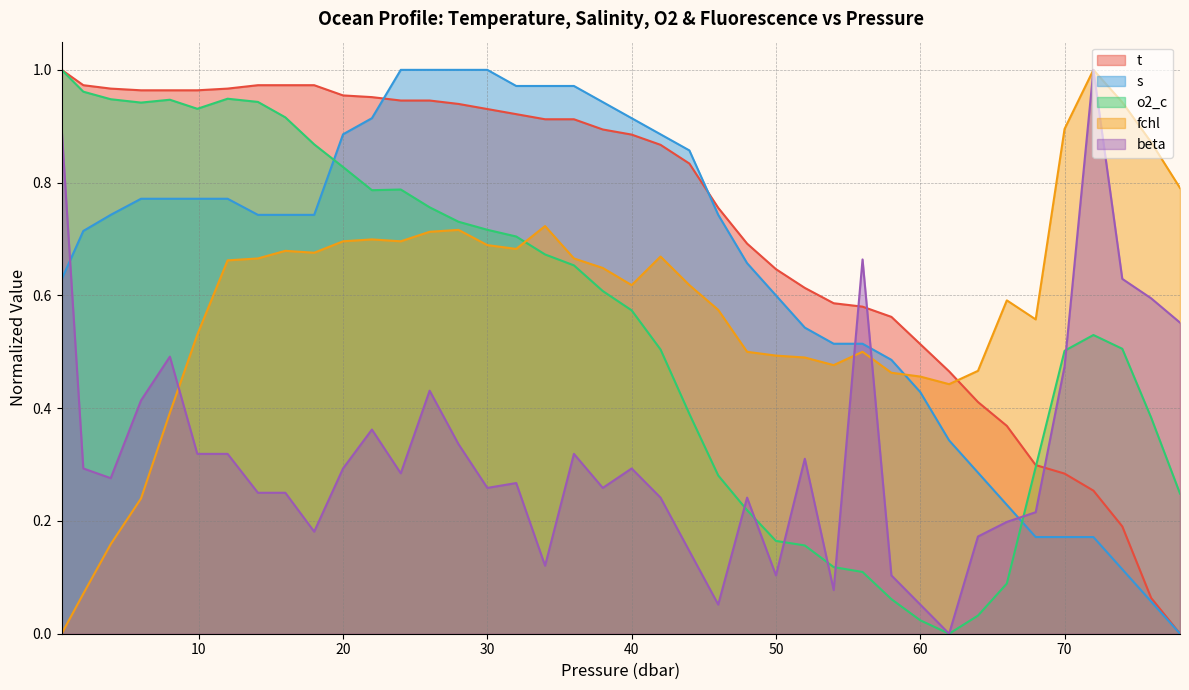

Which series has the largest total across all categories?

t